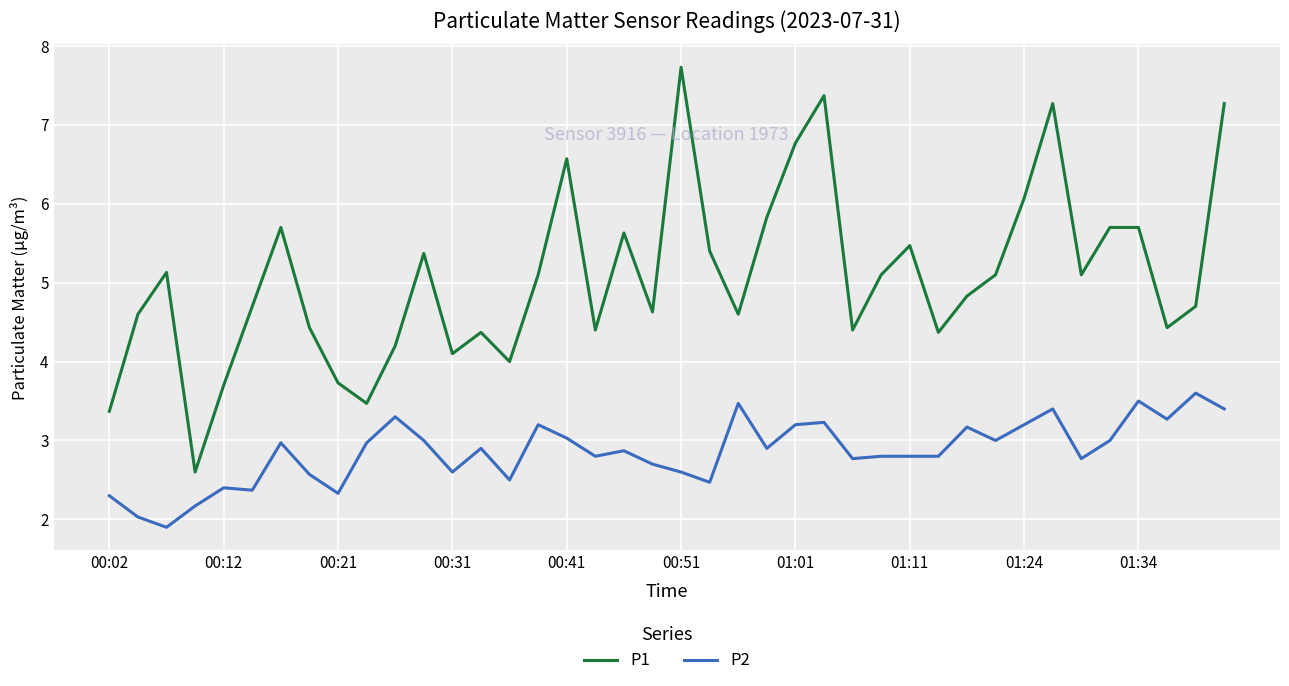

What is the minimum value shown in the chart?

1.9